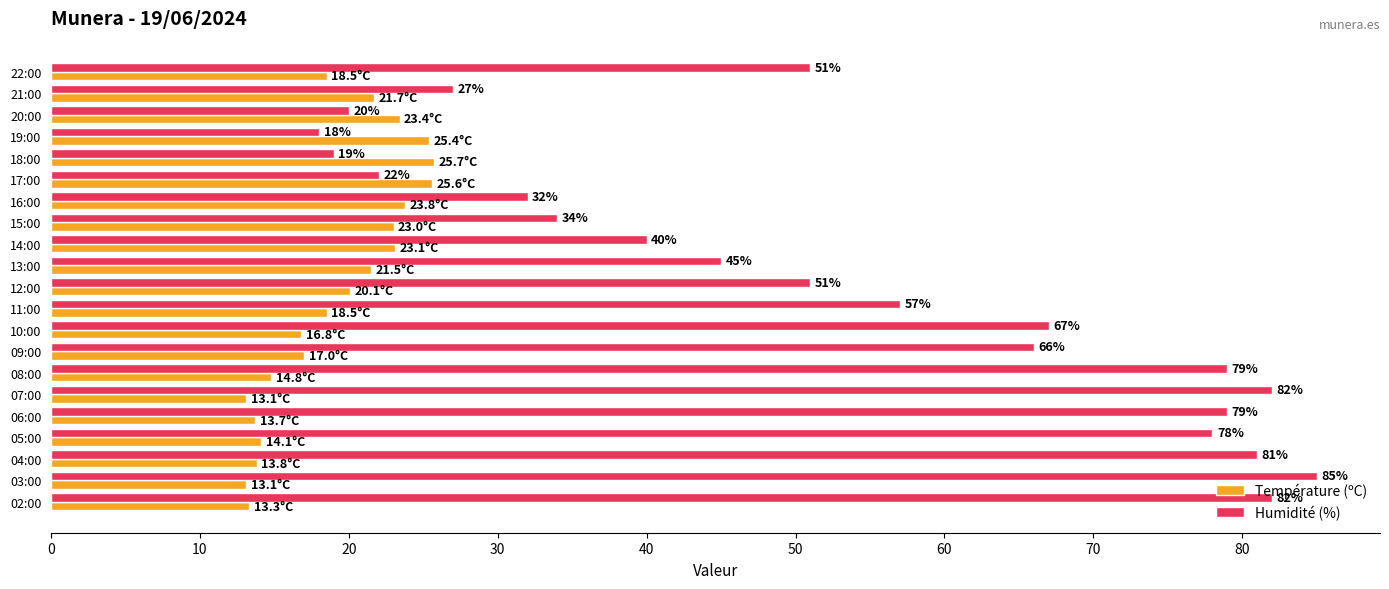

What is the difference between the maximum and minimum values in the Température (ºC) series?

12.6